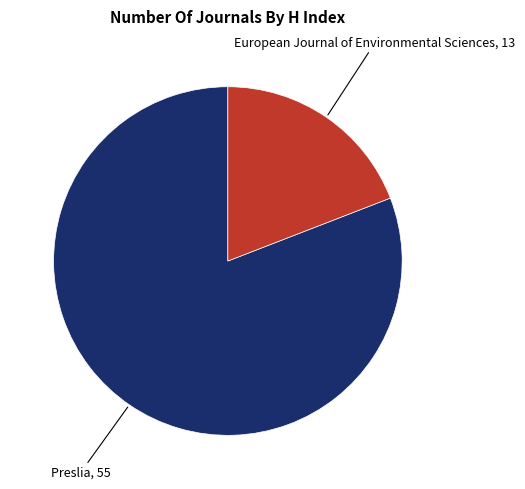

Does any single category account for the majority?

Yes